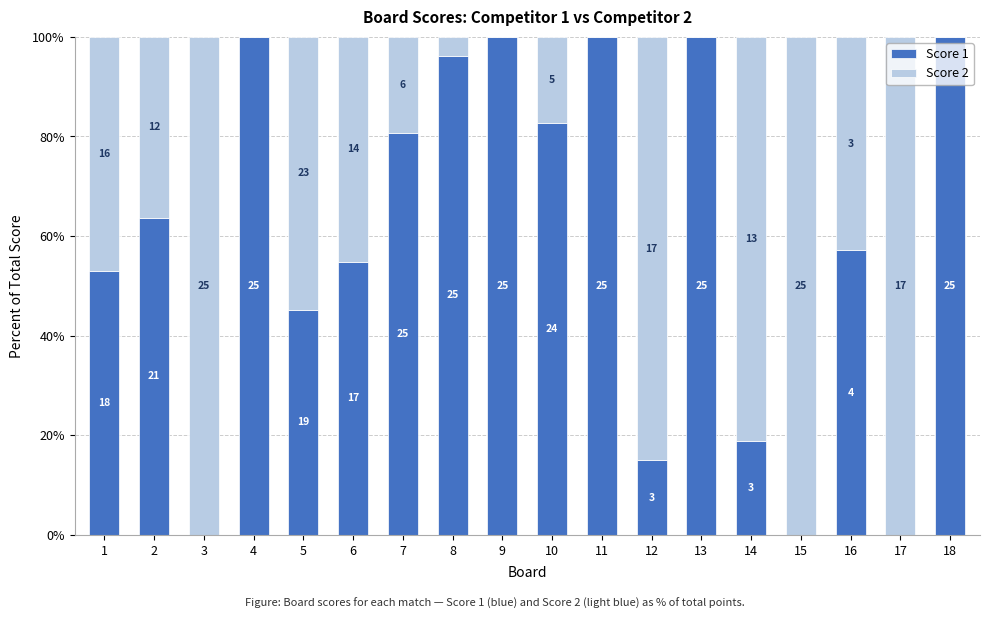

At which category is the sum across all series the highest?

1